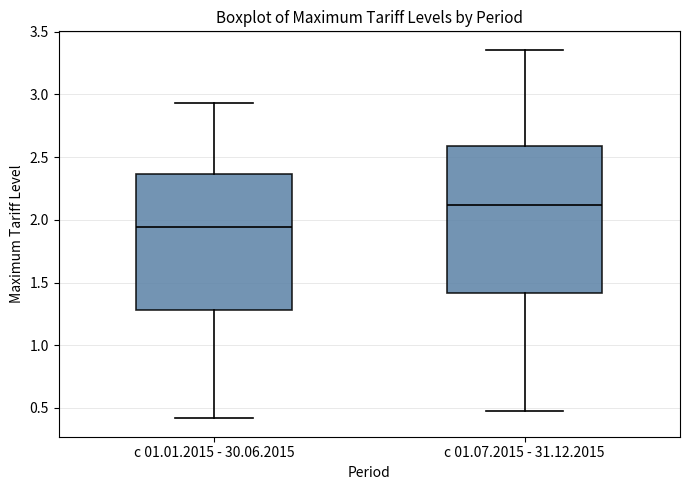

Which box is the tallest, from its lower edge to its upper edge?

с 01.07.2015 - 31.12.2015